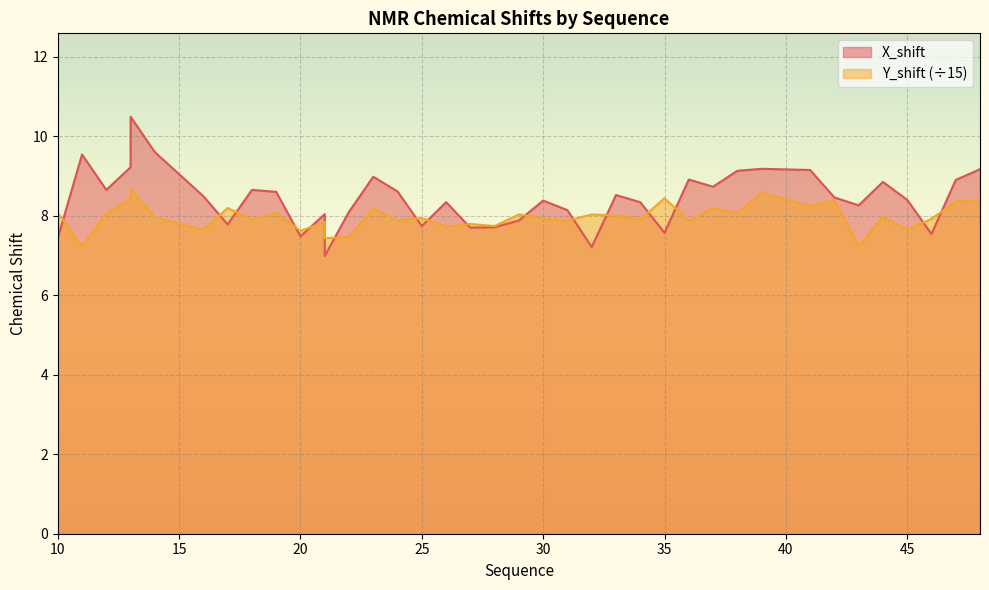

How many interior local peaks does the X_shift series have?

11